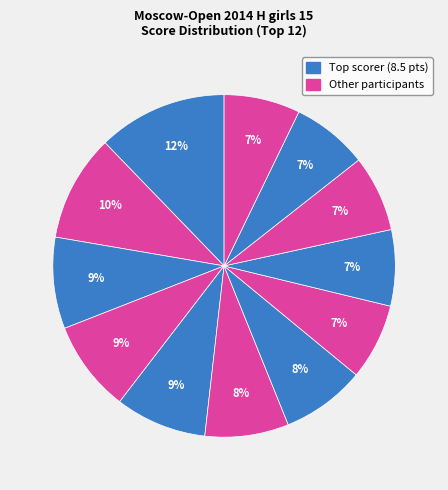

To the nearest percent, what is the average slice percentage?

8%